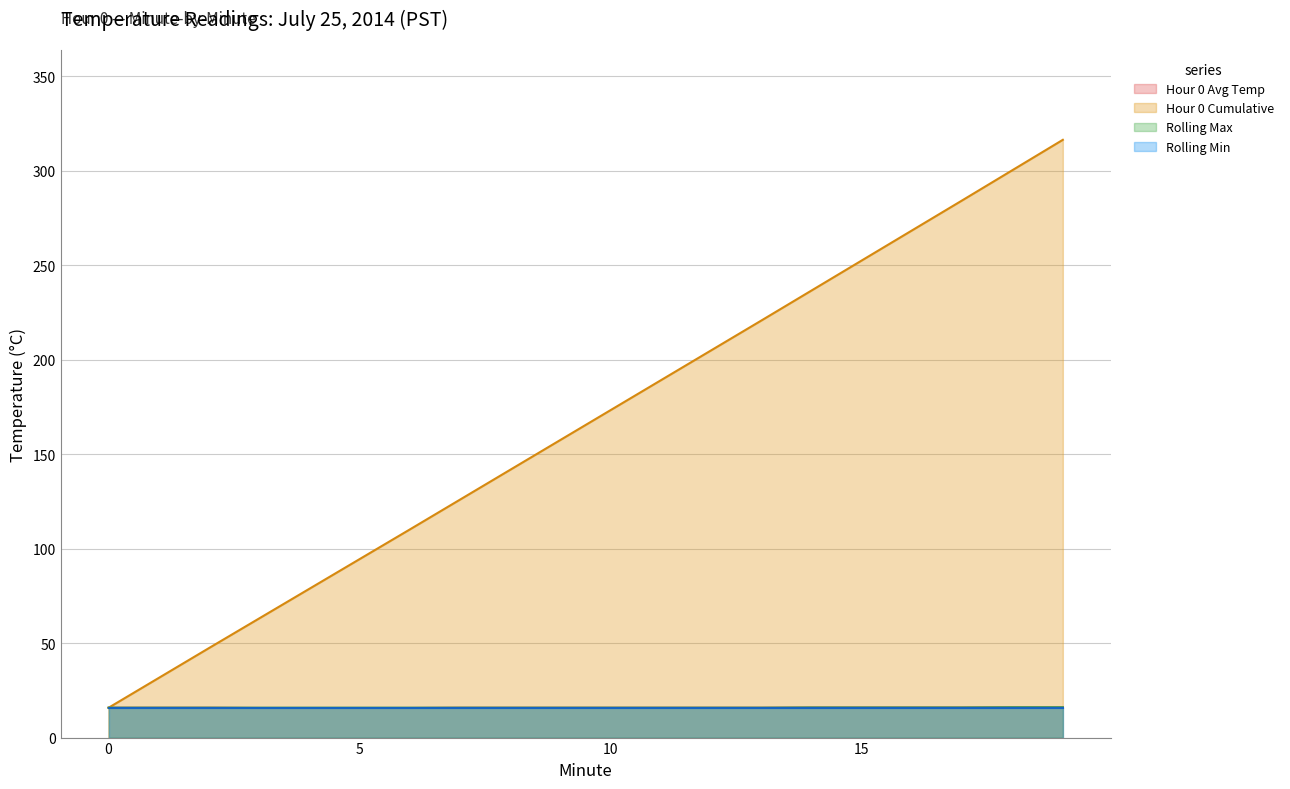

How many data points in Hour 0 Cumulative are less than 173?

10